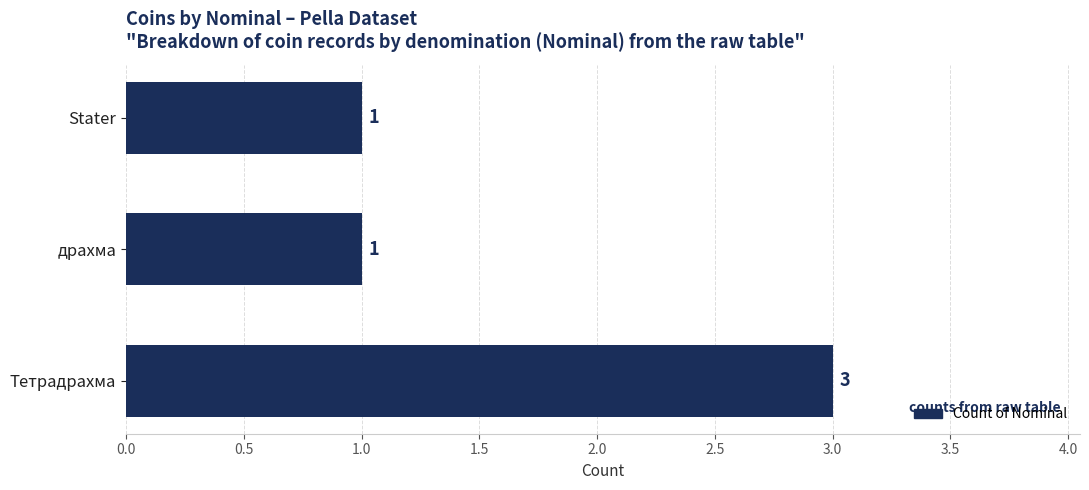

Reading top to bottom, extract all data points from this chart.

Stater=1	драхма=1	Тетрадрахма=3